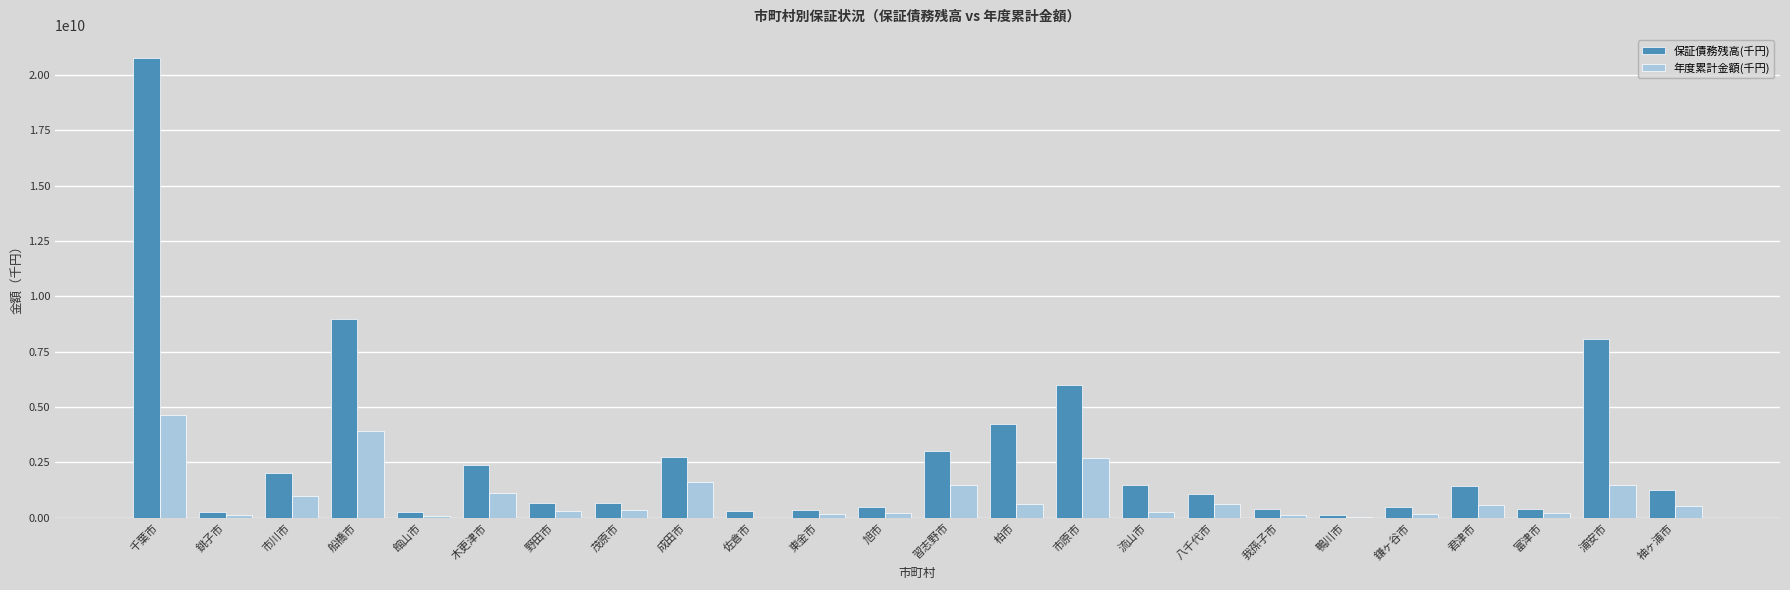

What is the maximum value for 保証債務残高(千円)?

20776262680